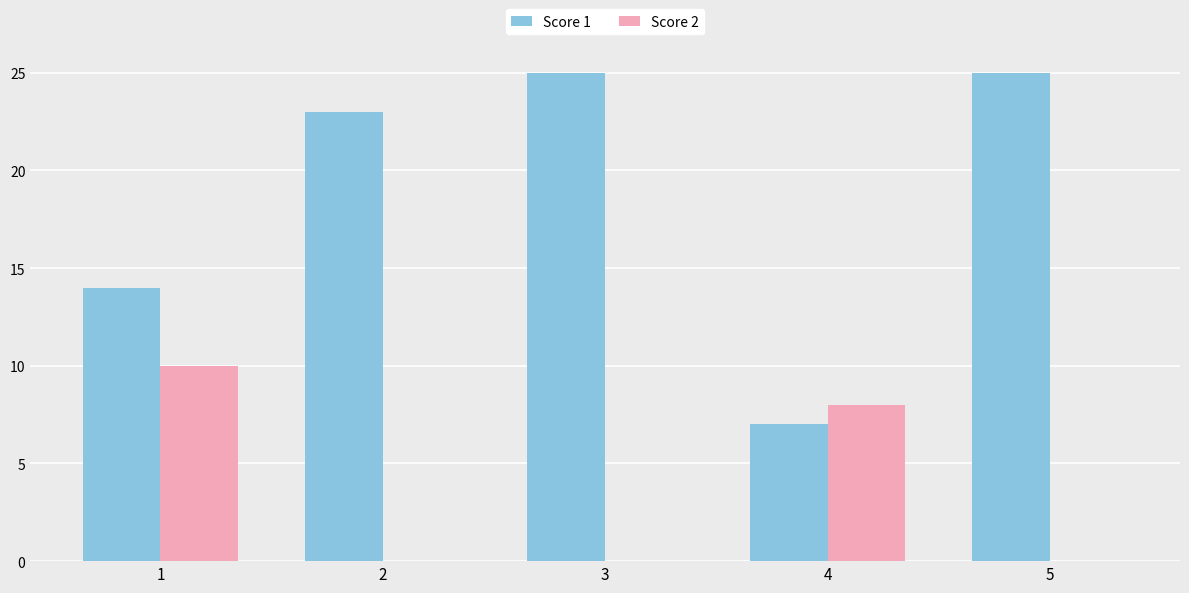

Which series changed the most between 2 and 3?

Score 1